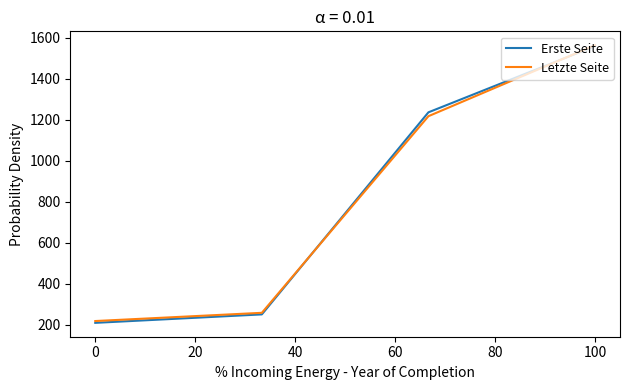

What is the smallest value displayed?

209.8